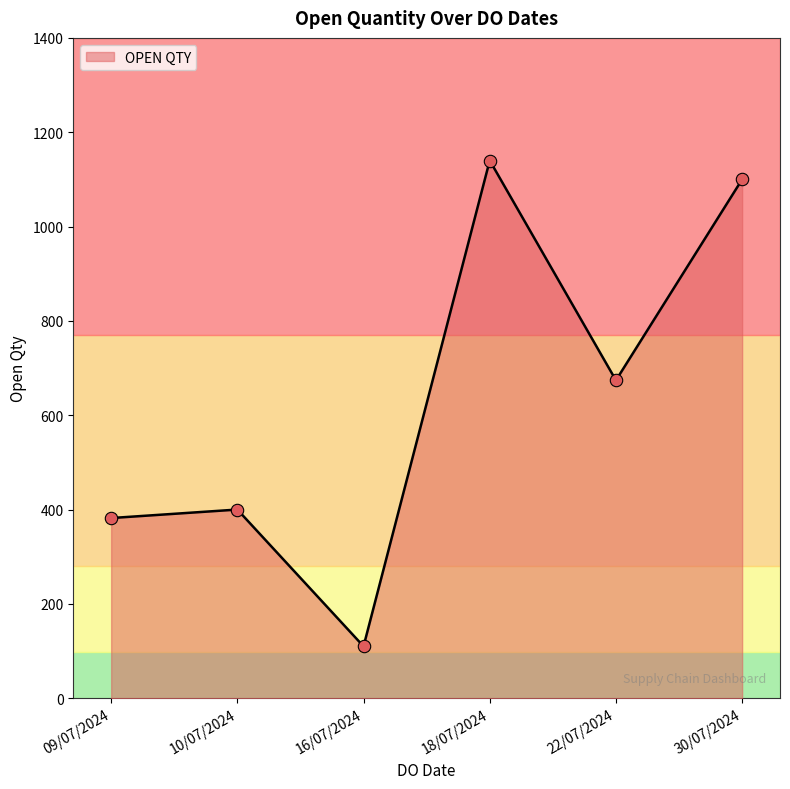

Between 09/07/2024 and 10/07/2024, which is larger?

10/07/2024